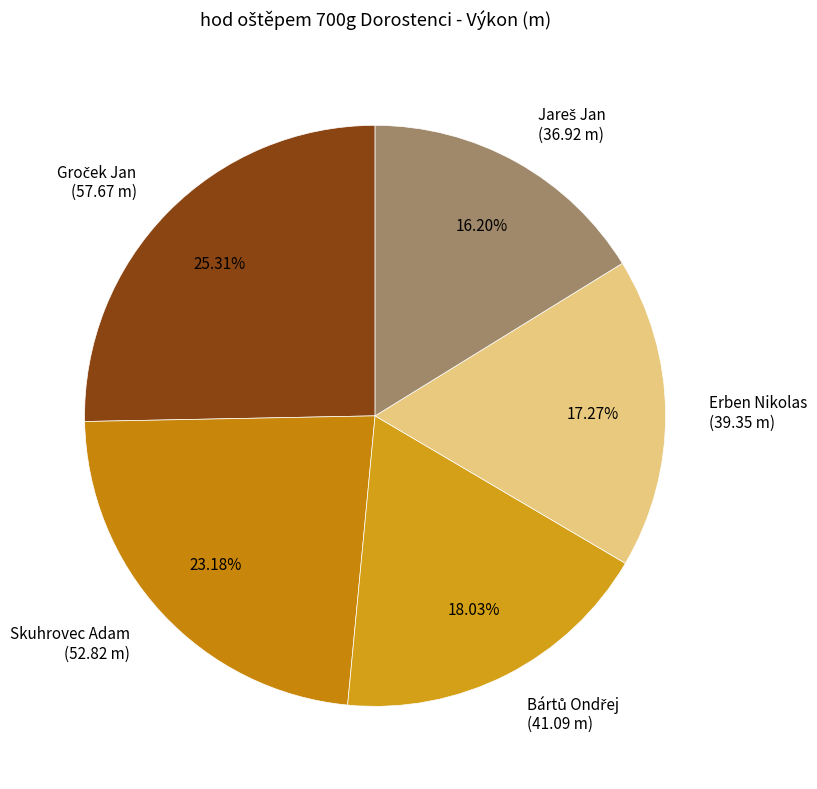

Does any single category account for the majority?

No